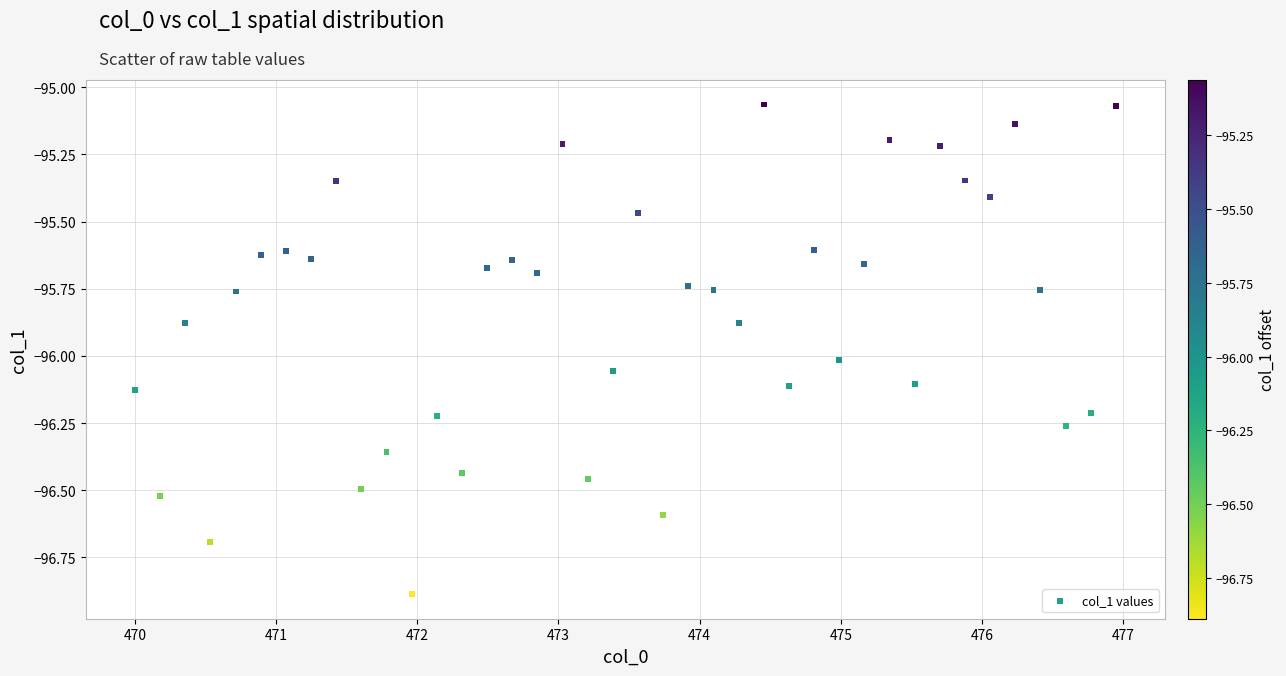

What is the range of X values (max minus min)?

6.9